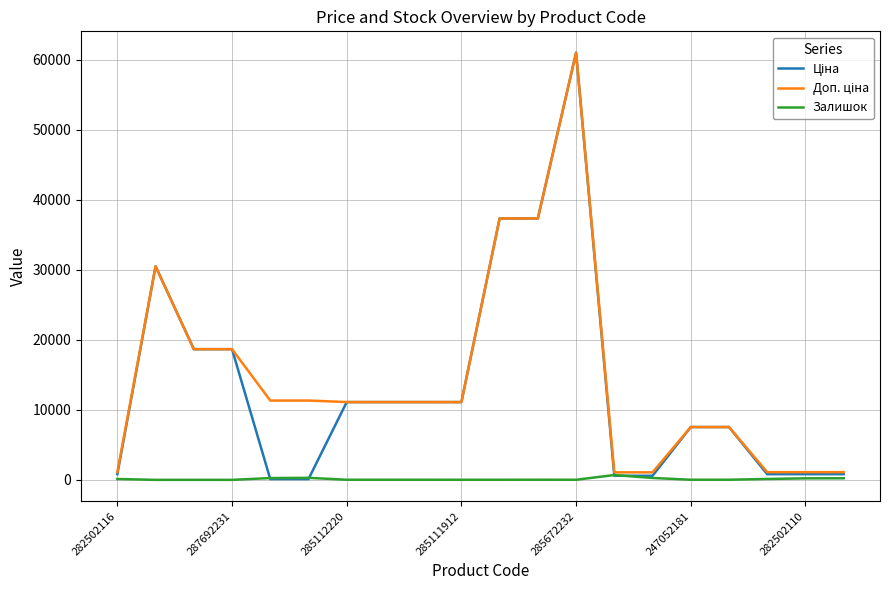

What is the maximum value shown in the chart?

61024.7